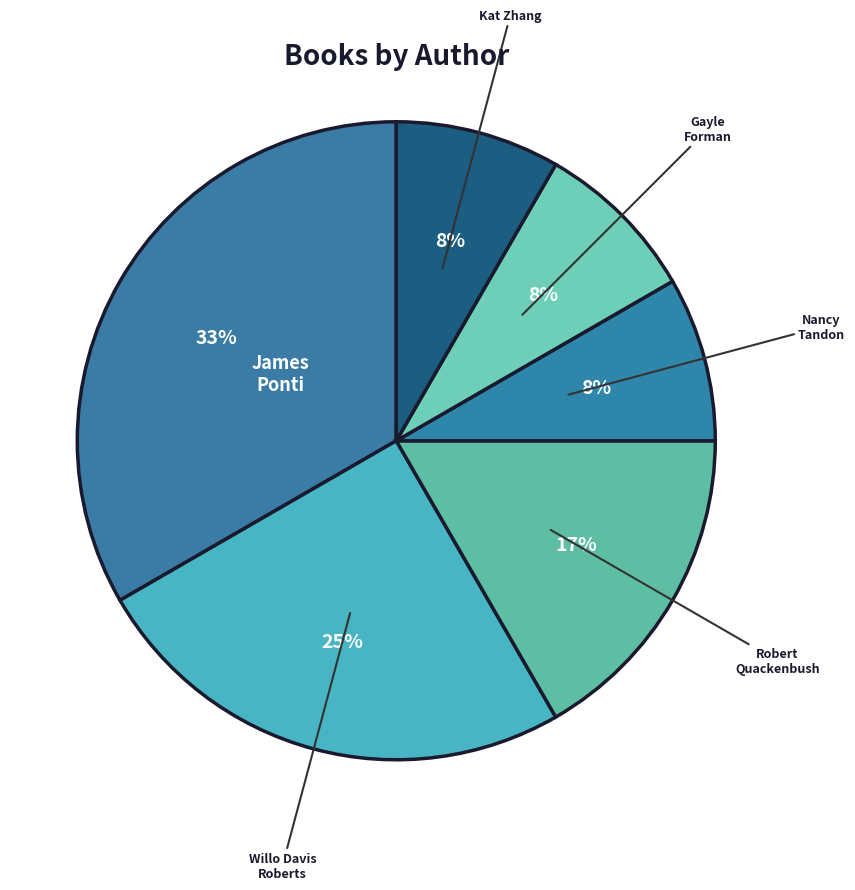

Does any single category account for the majority?

No